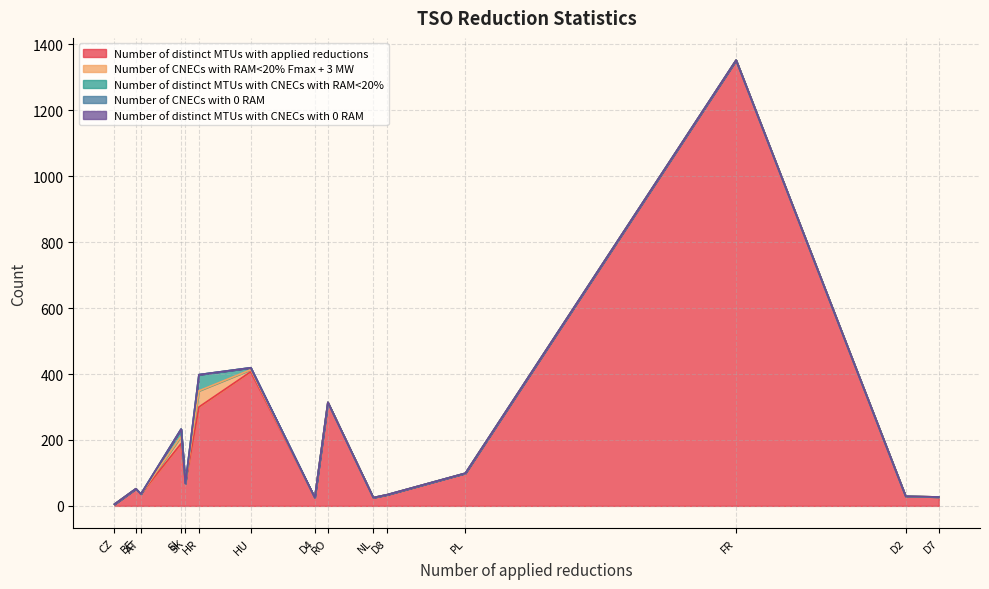

What is the difference between the maximum and minimum values in the Number of distinct MTUs with applied reductions series?

1347